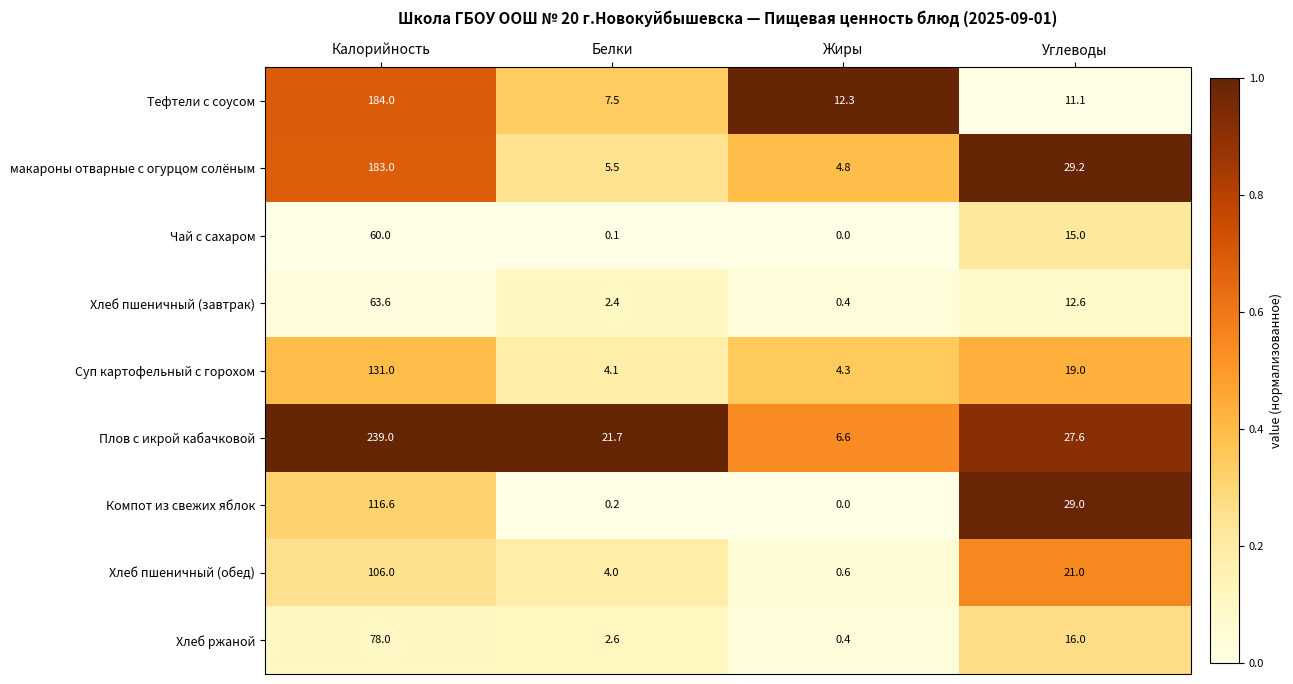

What value does the Суп картофельный с горохом series have at Белки?

4.1